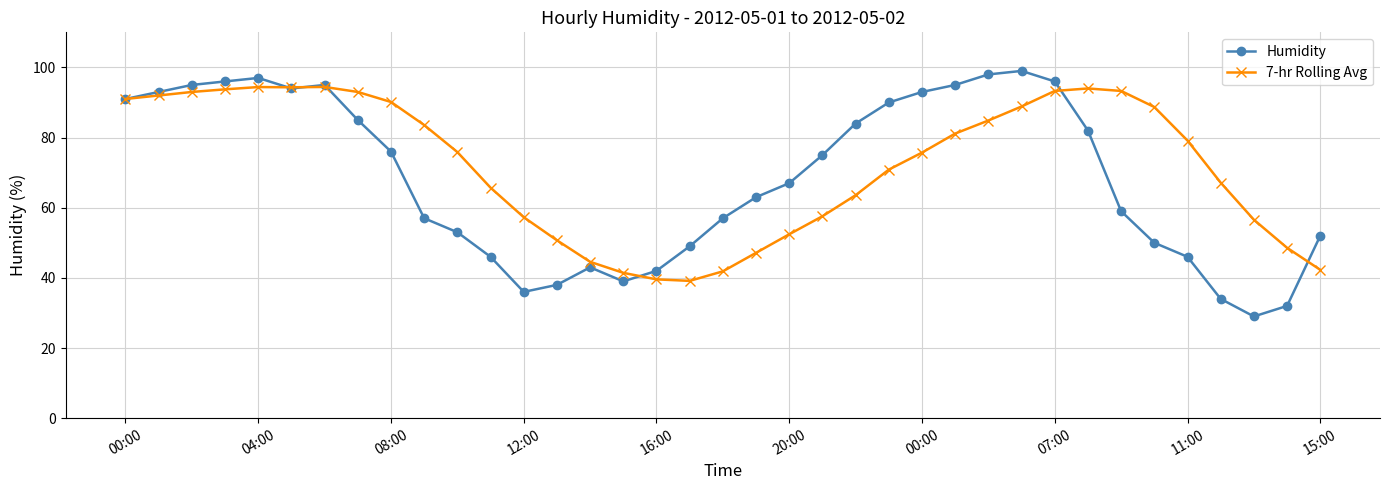

What is the lowest value of the Humidity series?

29.0